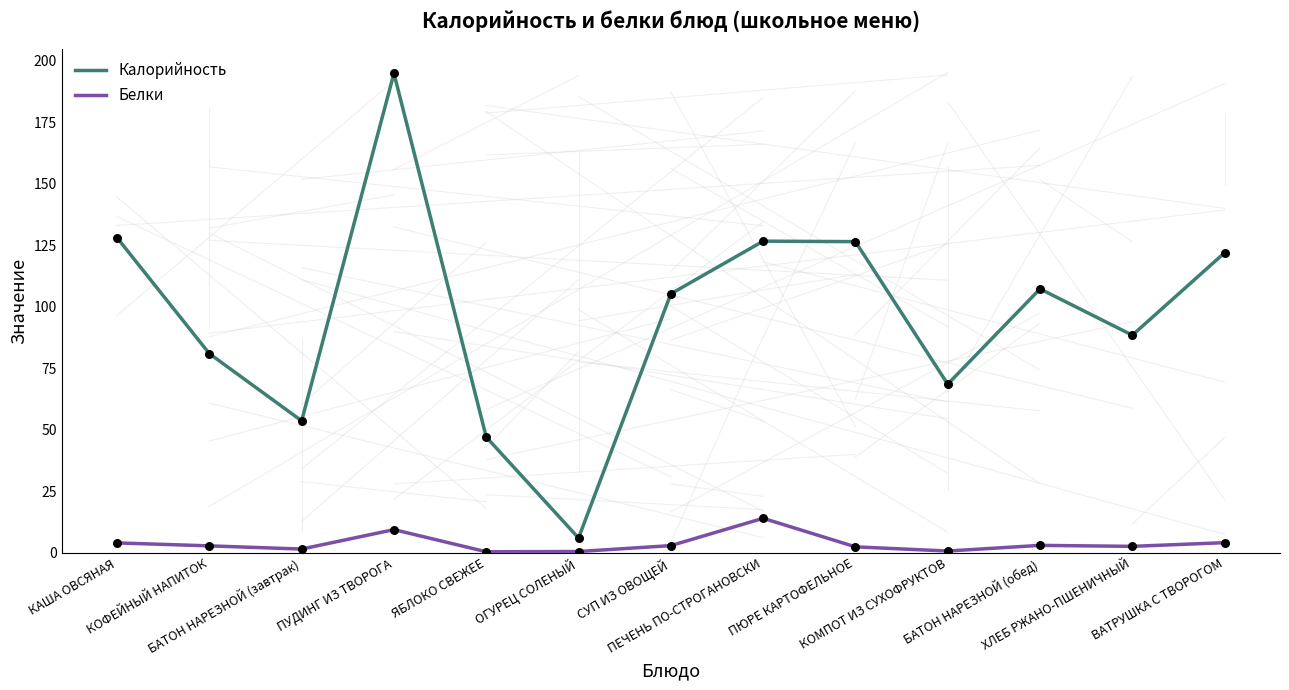

Which series has the widest spread of values?

Калорийность